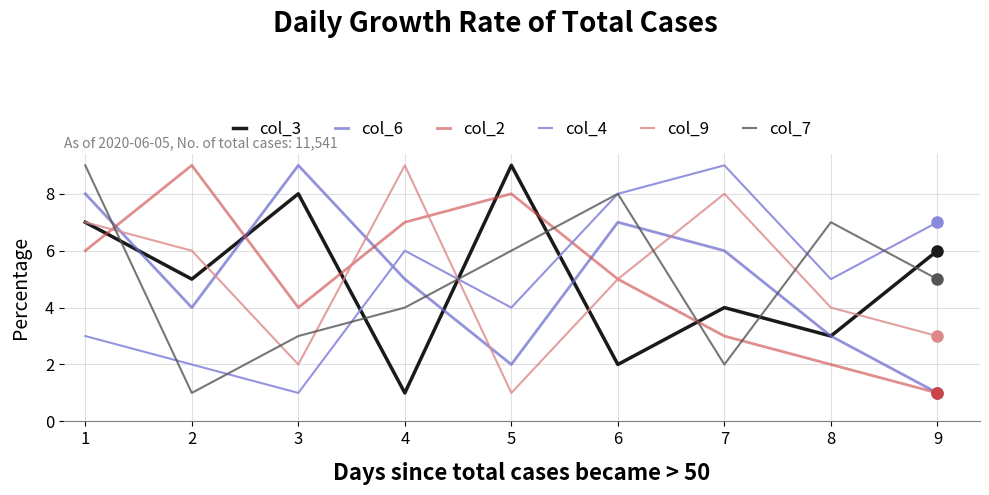

Is the value of col_3 at 6 greater than the value of col_9 at 6?

No